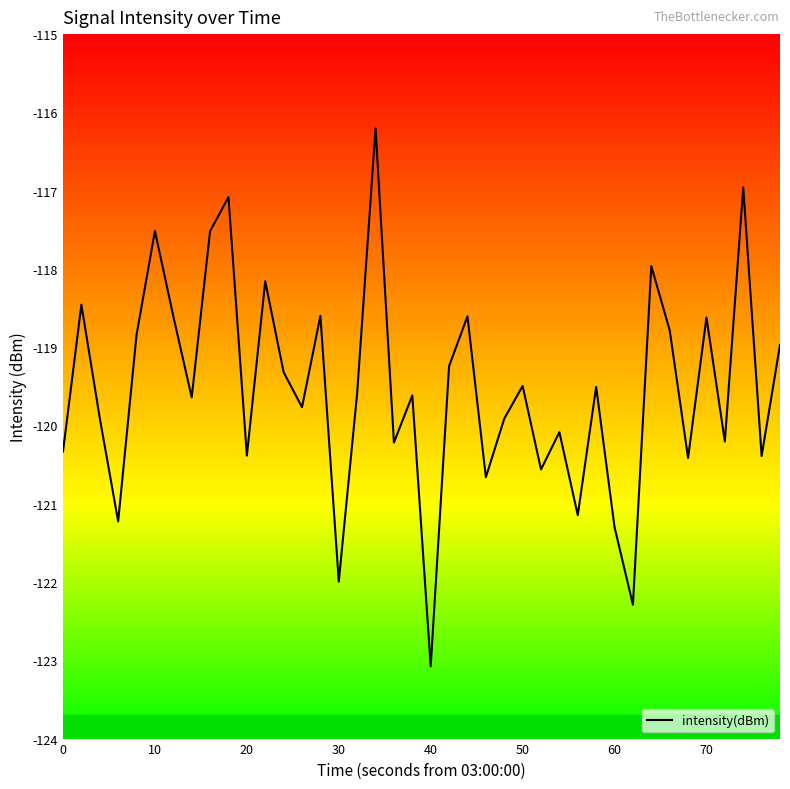

True or false: there are more than 2 points higher than both neighbors.

True